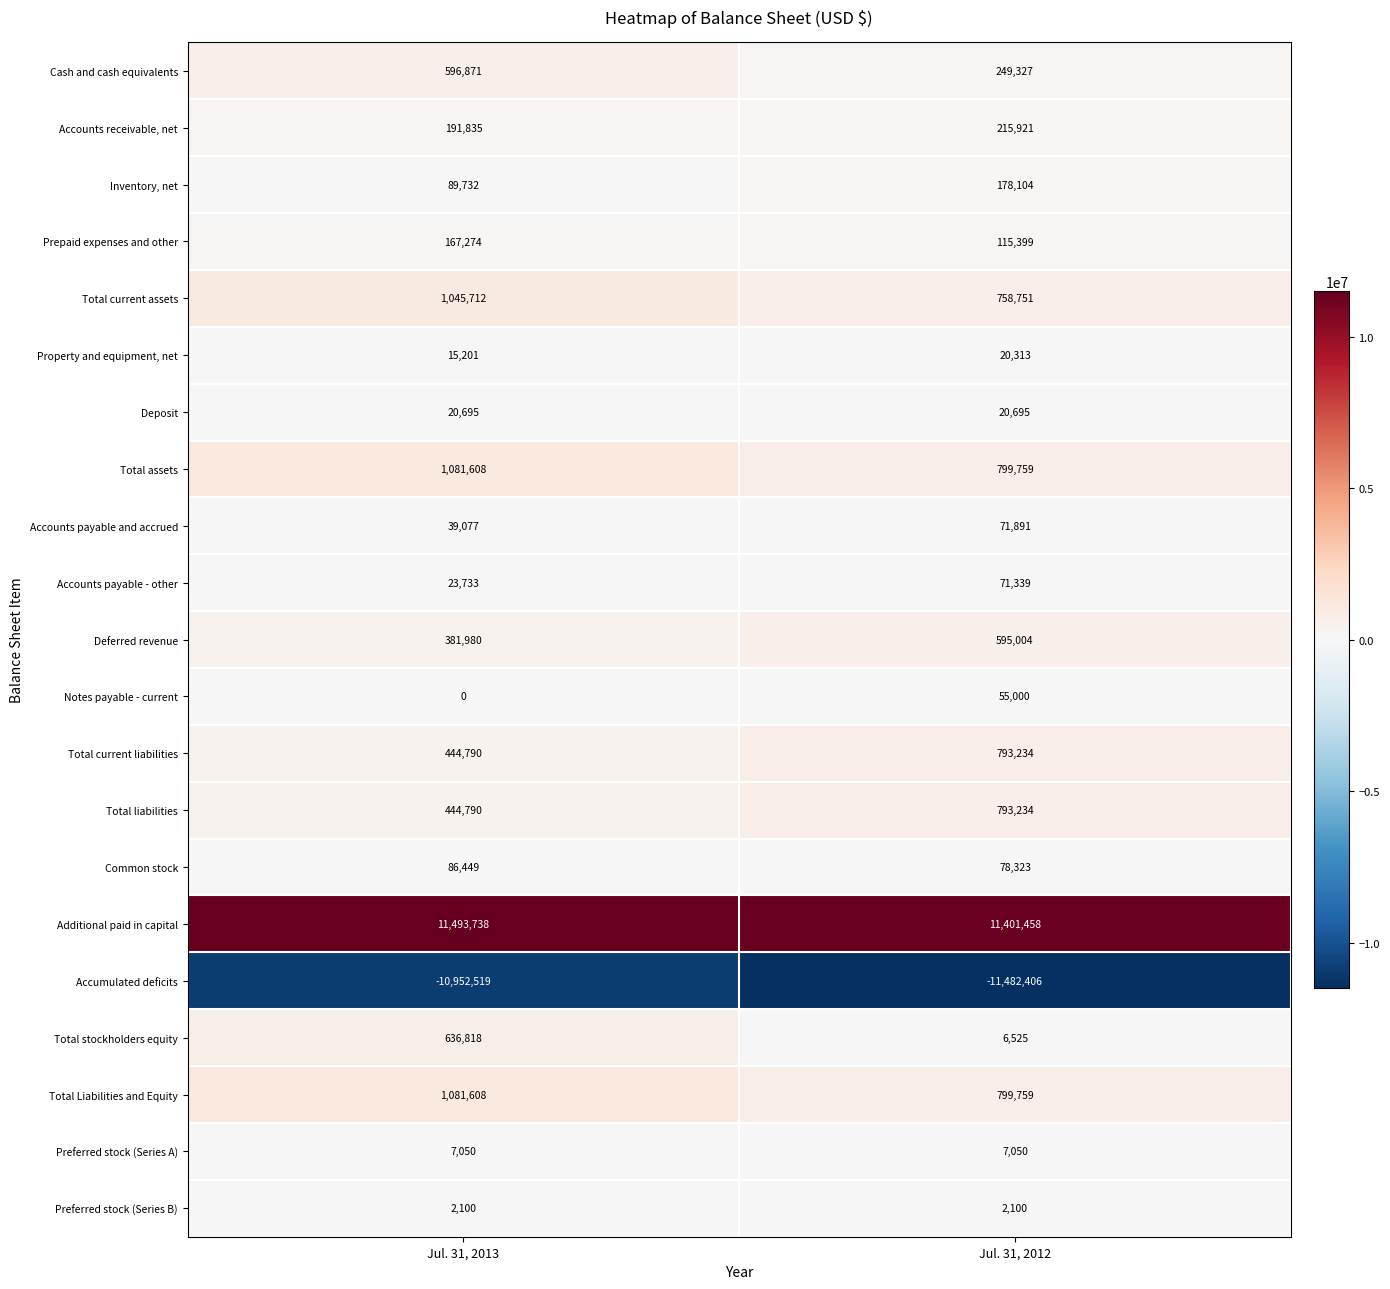

List the labels in order of Total stockholders equity value, smallest first.

Jul. 31, 2012, Jul. 31, 2013